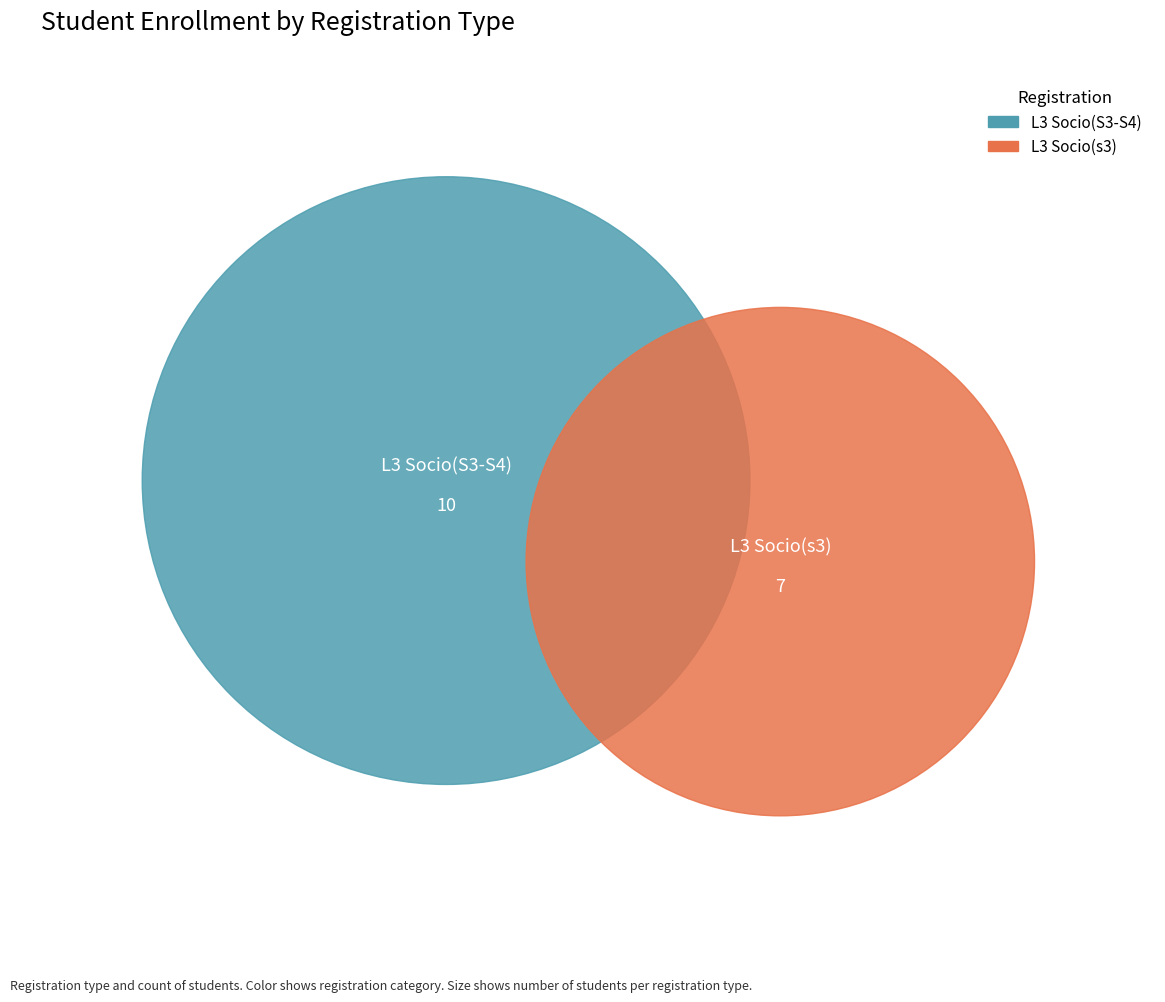

How many segments does this pie chart have?

2